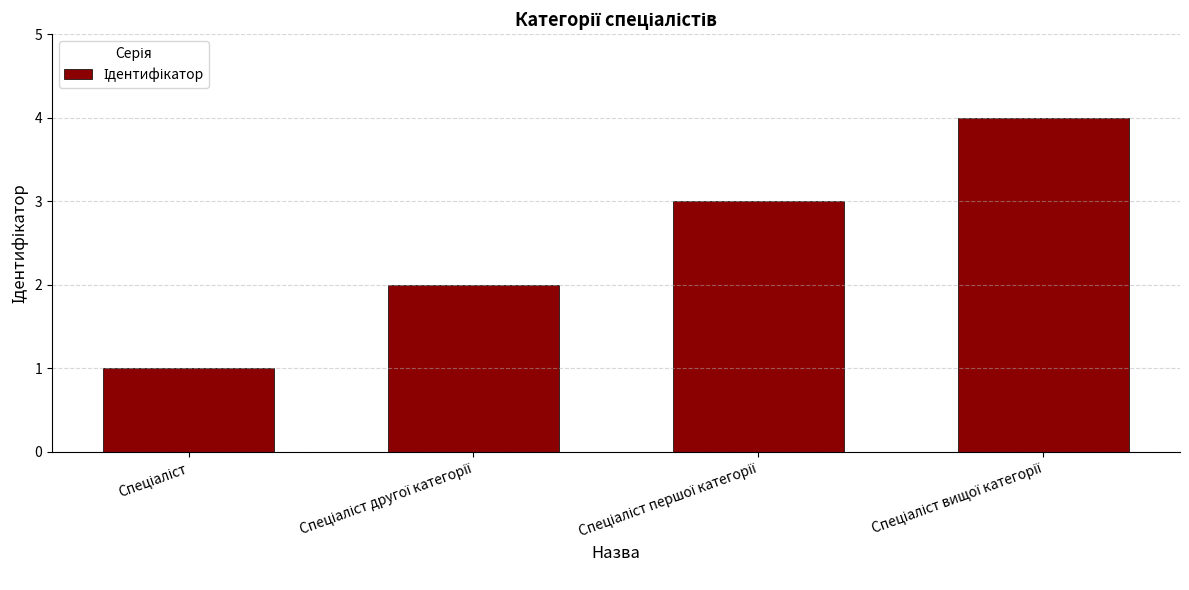

What is the sum of all values?

10